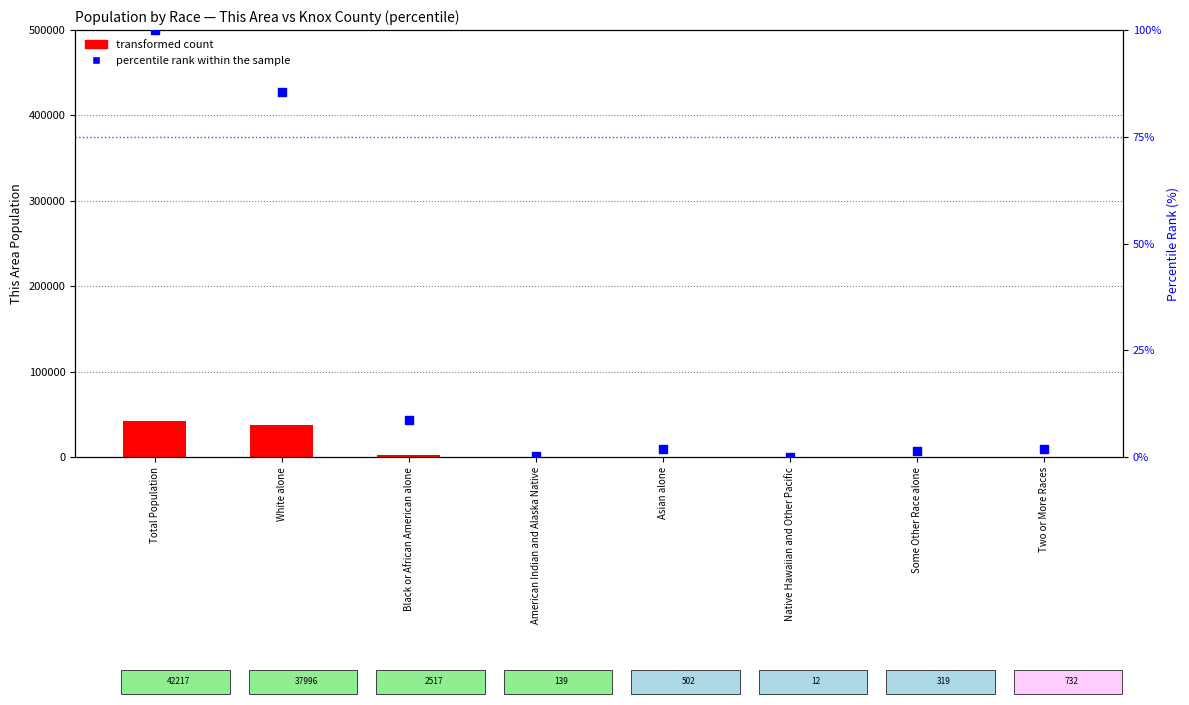

At how many categories does at least one series exceed 26564?

2